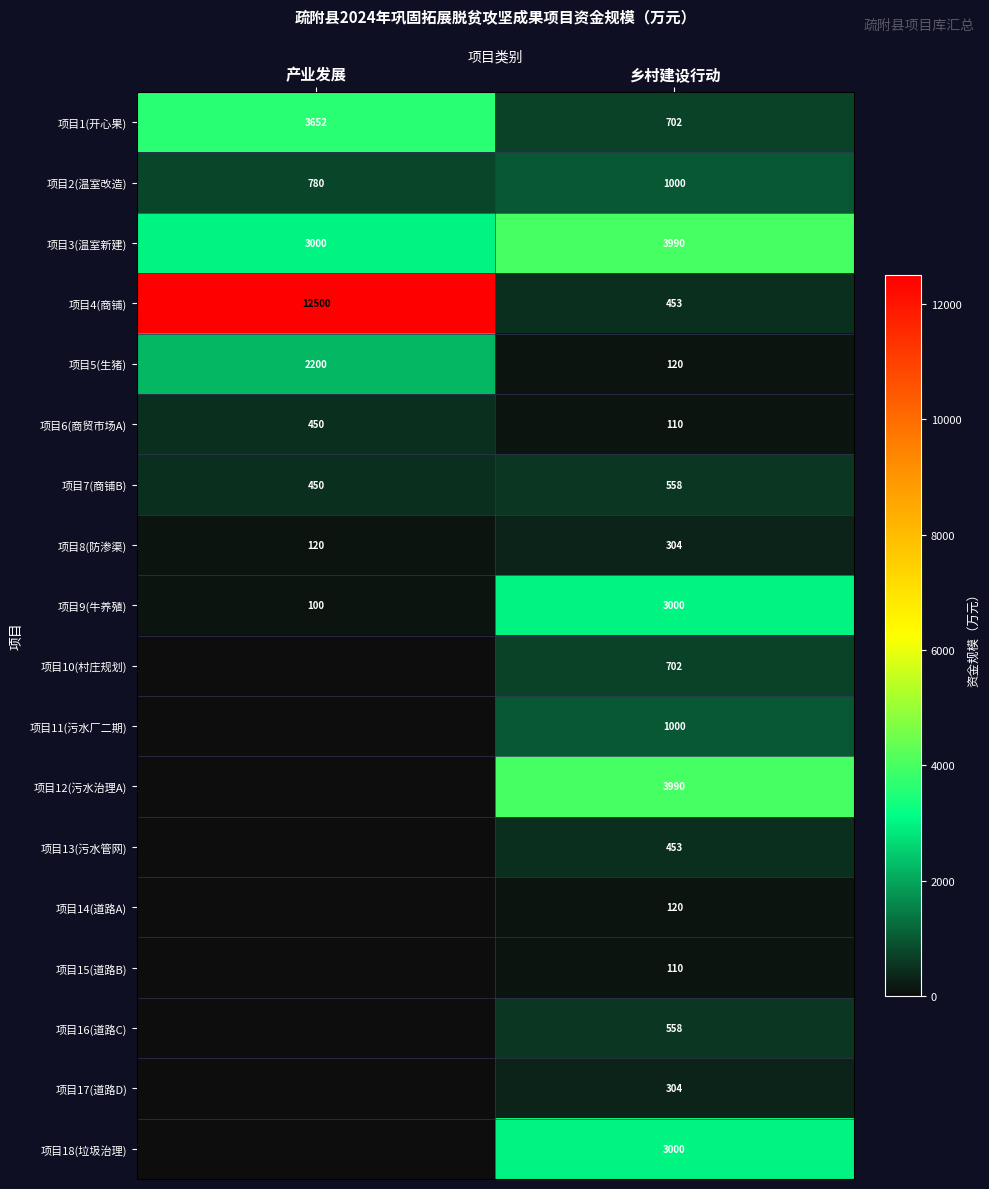

Where is 项目3(温室新建) nearest to the value 3495?

产业发展